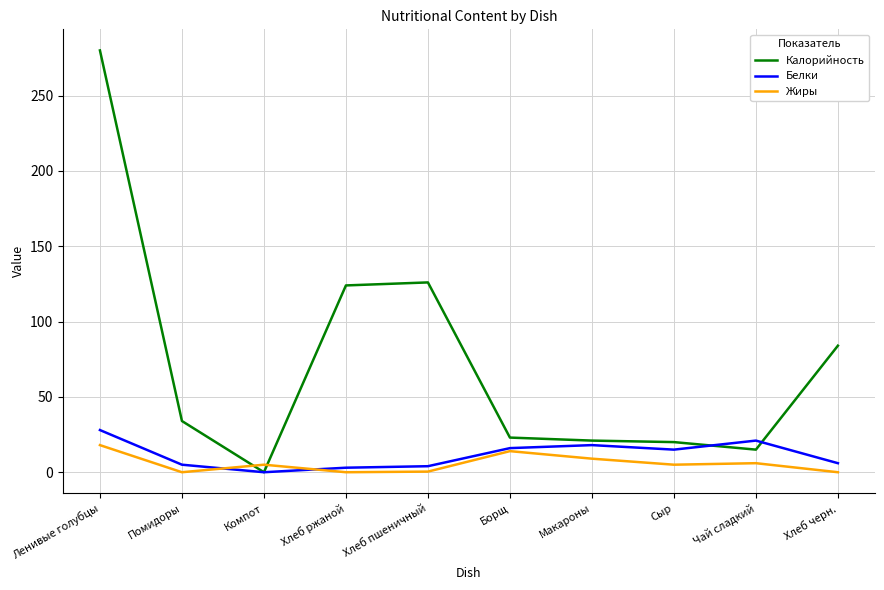

The Белки series shows 3.0 at Хлеб ржаной. True or false?

True